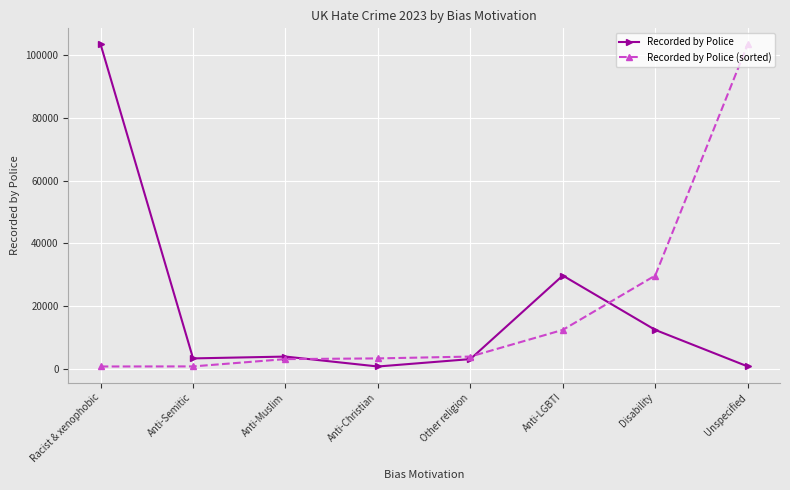

Is this an area chart (filled region under the line)?

No